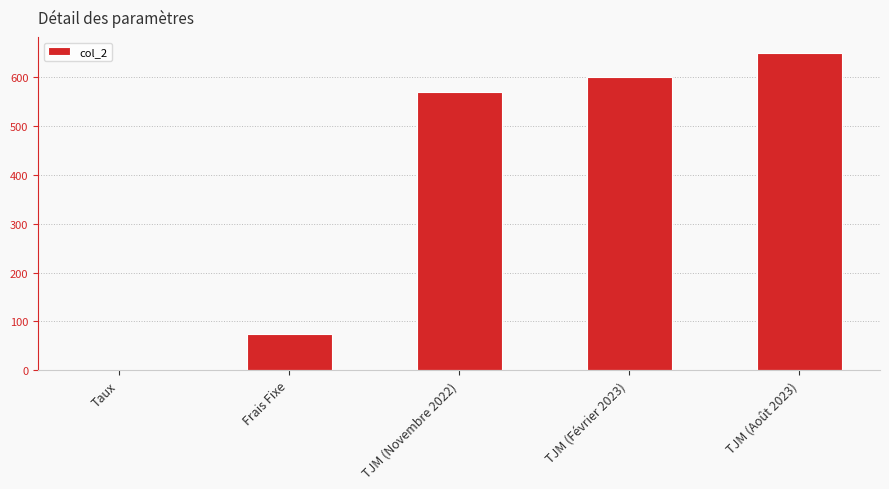

Between TJM (Août 2023) and TJM (Février 2023), which is larger?

TJM (Août 2023)